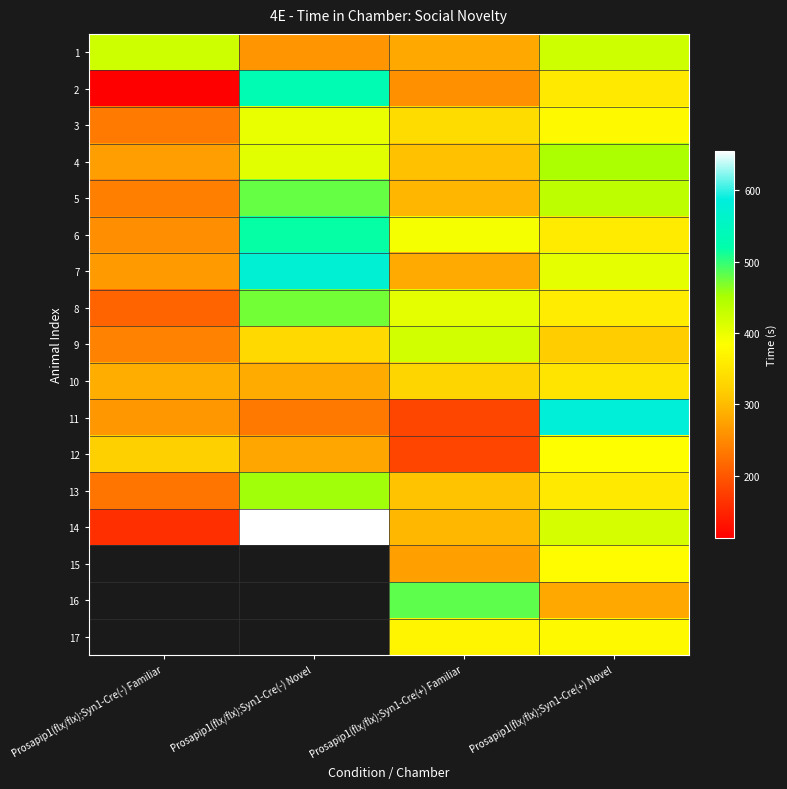

What is the difference between the maximum and minimum values in the 1 series?

162.2